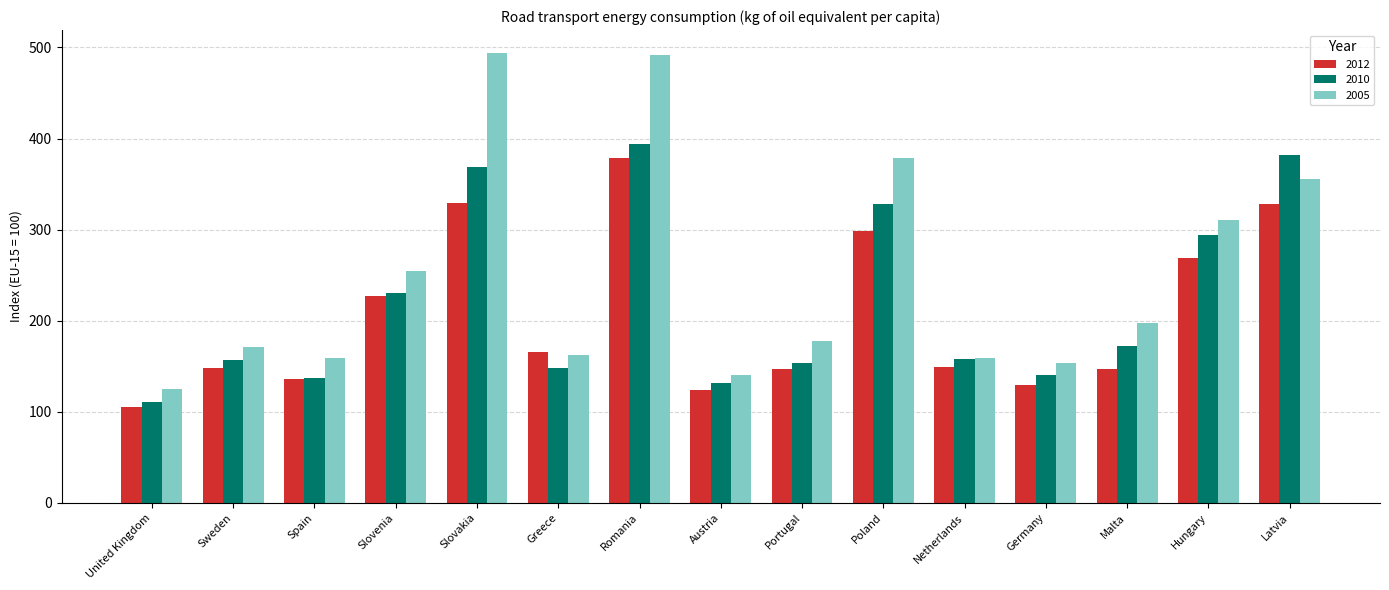

What is the maximum value for 2005?

494.4